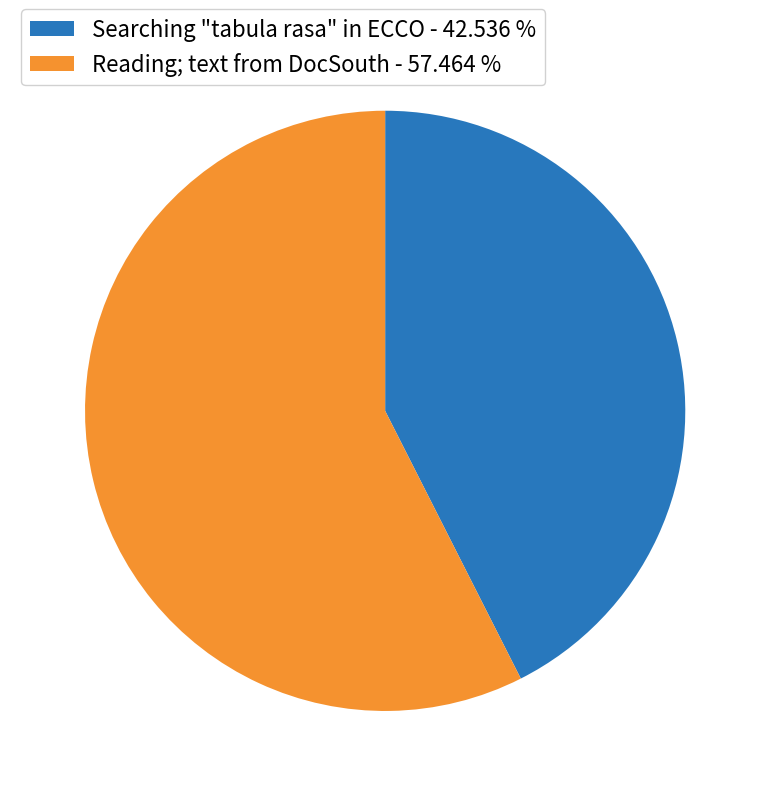

How many slices are in this pie chart?

2